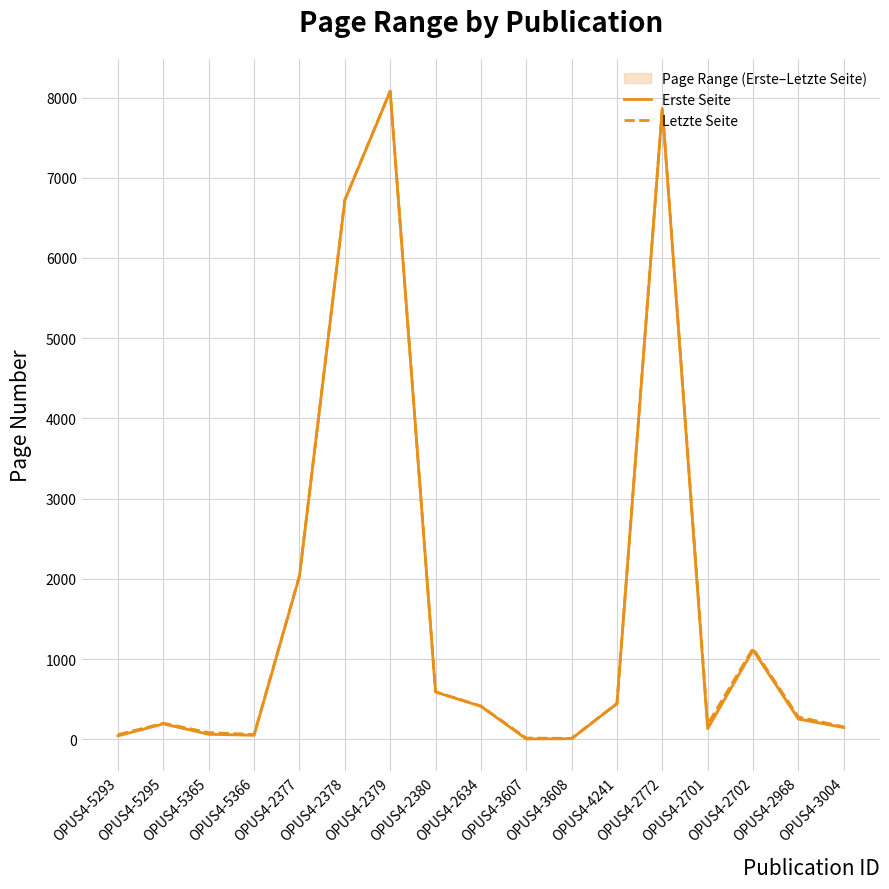

True or false: Letzte Seite and Erste Seite intersect in this chart.

False